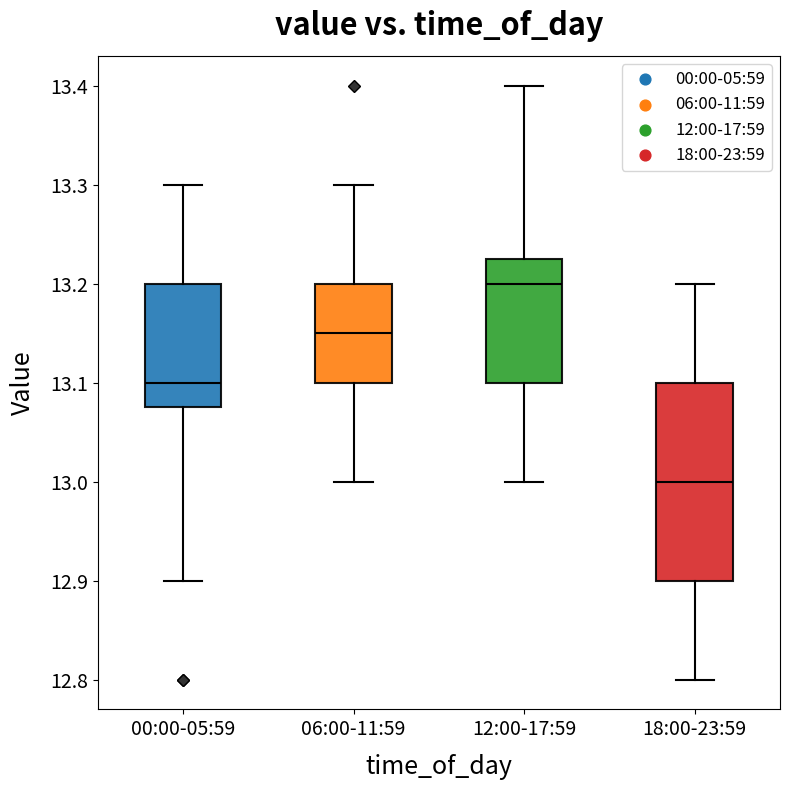

Reading left to right, transcribe this box plot: for each box, give where its median line is, the range the box spans, and where its two whiskers end, as read against the y-axis. The values are not printed on the chart, so give them approximately, as read against the axis.

00:00-05:59: median 13.10, box 13.08 to 13.20, whiskers 12.90 to 13.30
06:00-11:59: median 13.15, box 13.10 to 13.20, whiskers 13.00 to 13.30
12:00-17:59: median 13.20, box 13.10 to 13.23, whiskers 13.00 to 13.40
18:00-23:59: median 13.00, box 12.90 to 13.10, whiskers 12.80 to 13.20